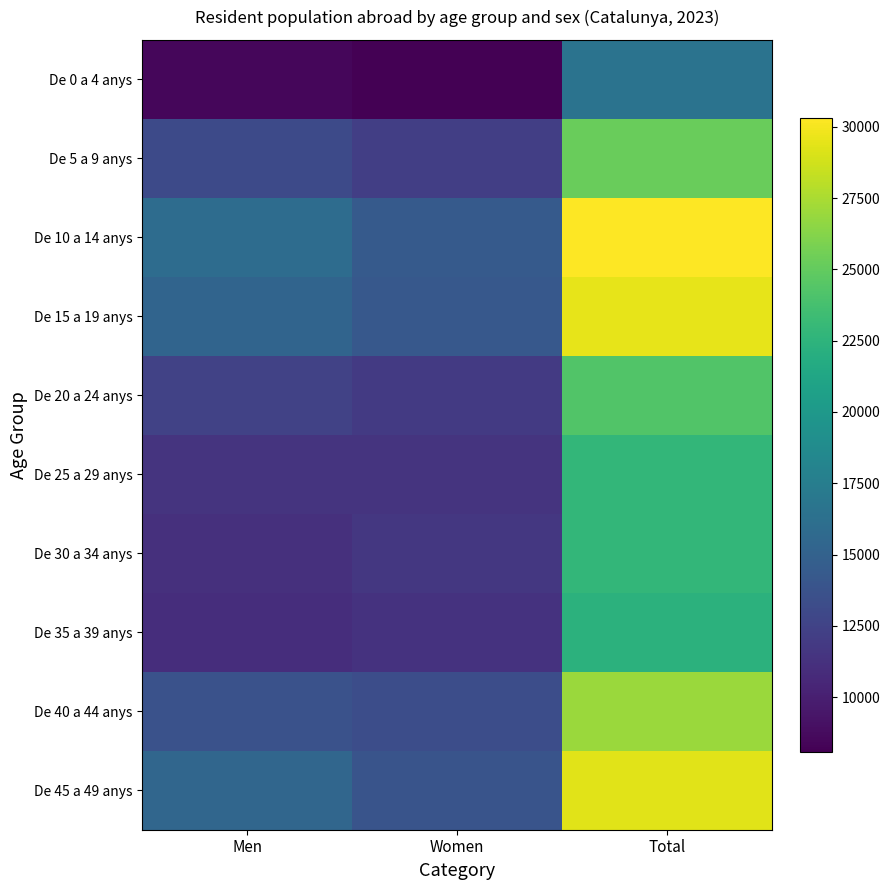

At how many categories does at least one series exceed 29397?

1